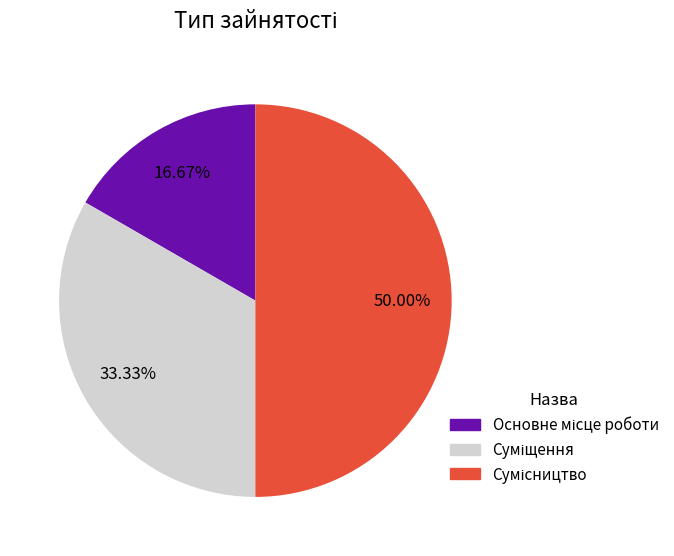

To the nearest percent, what is the average slice percentage?

33%